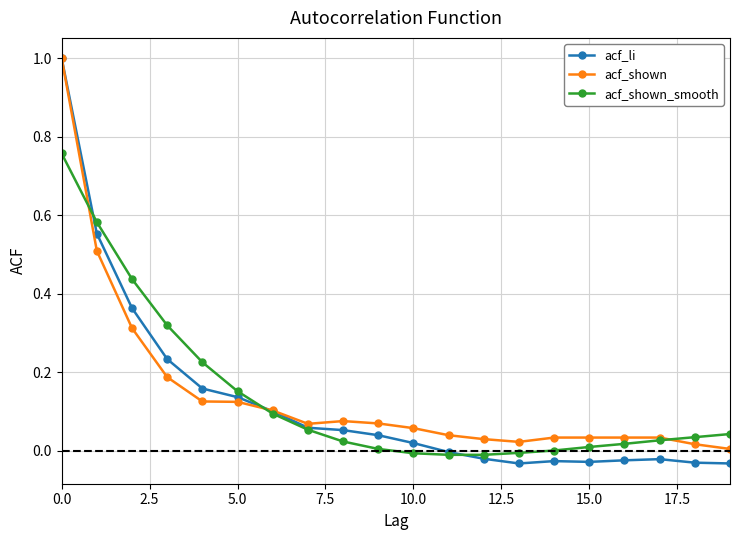

What is the sum of all acf_li values?

2.5